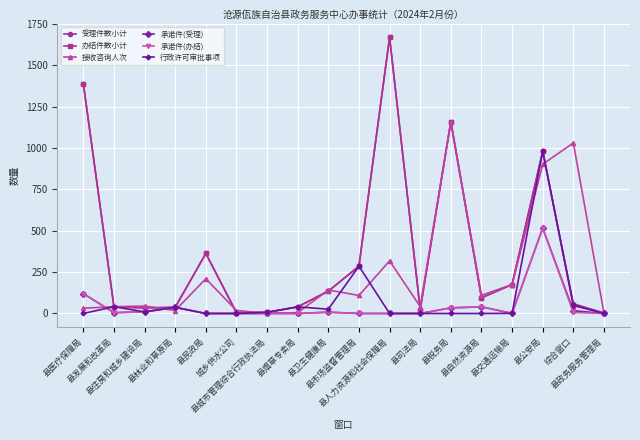

What is the greatest value displayed?

1669